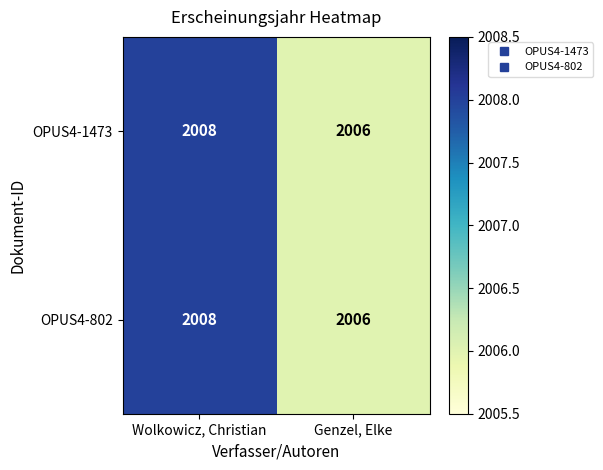

What is the total value across all series at Genzel, Elke?

4012